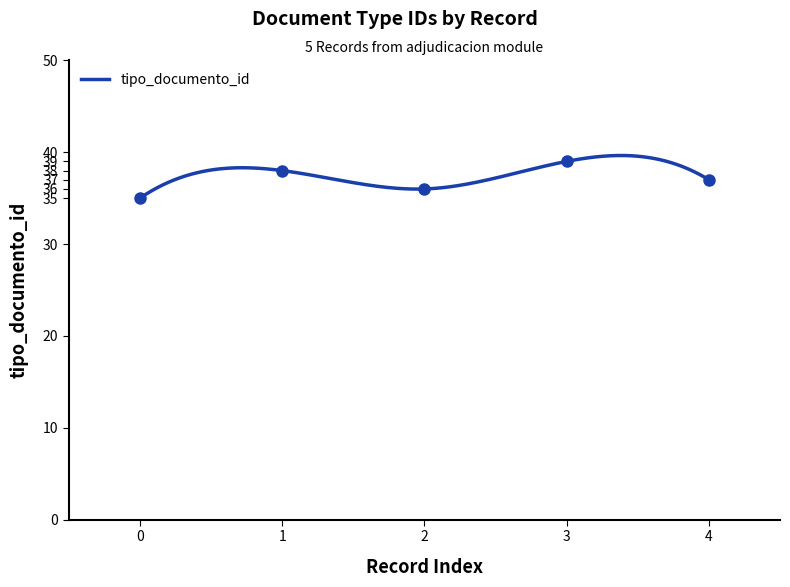

Reading left to right, what are all the values shown in this chart?

2011-12-21 17:30:31=35	2011-12-21 17:30:31=38	2011-12-21 17:30:31=36	2011-12-21 17:30:31=39	2011-12-21 17:30:31=37